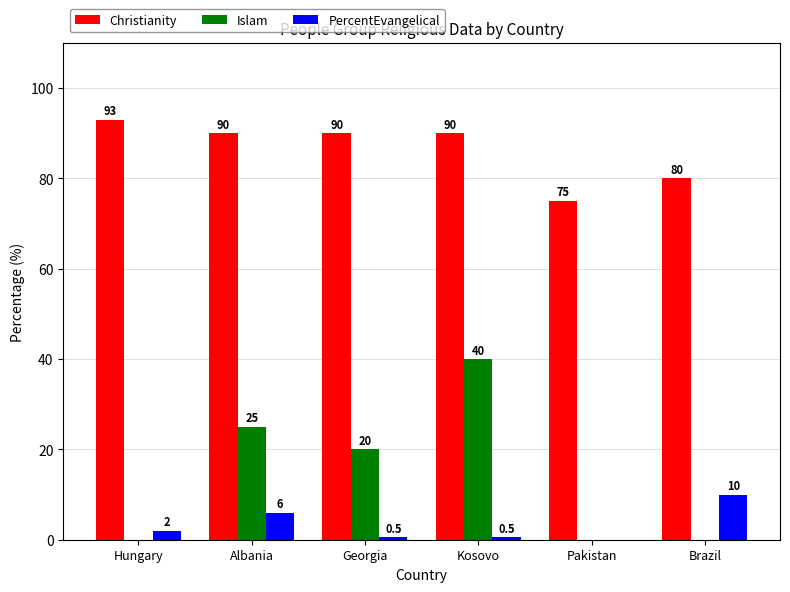

True or false: PercentEvangelical has a value of 0.5 at Georgia.

True